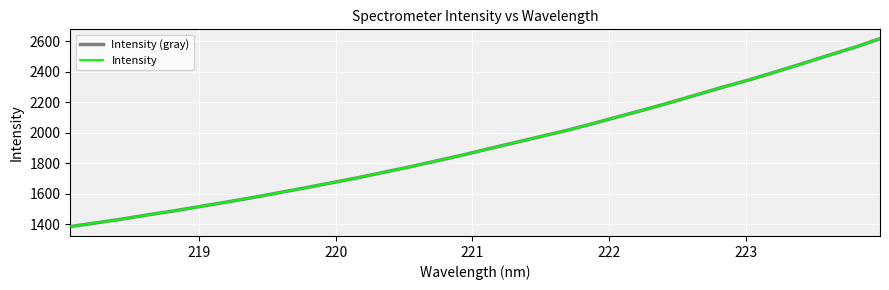

Does the chart have visible grid lines?

Yes